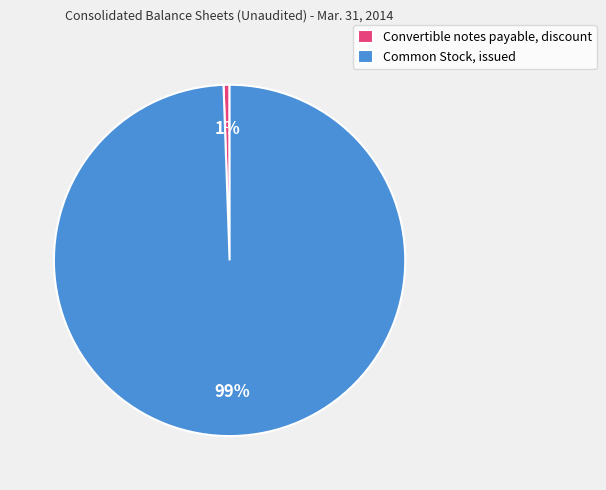

Do Convertible notes payable, discount and Common Stock, issued together represent more than half of the pie?

Yes